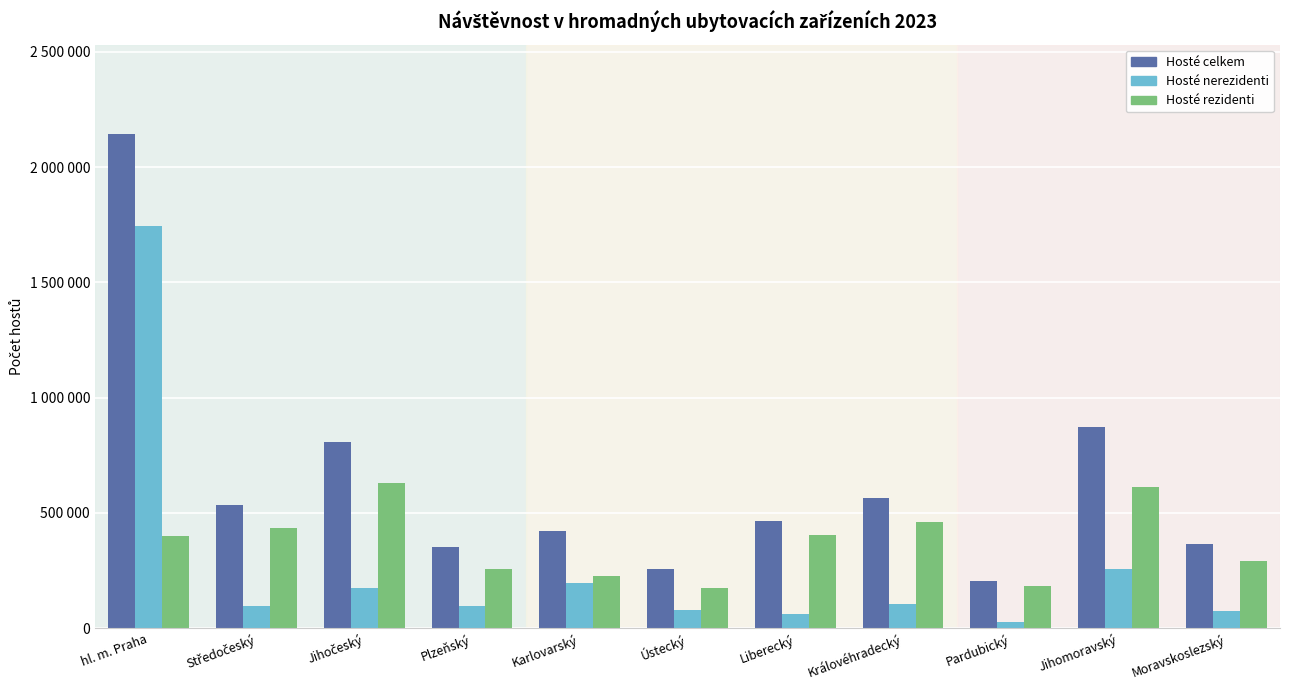

Rank the categories by Hosté celkem value from lowest to highest.

Pardubický, Ústecký, Plzeňský, Moravskoslezský, Karlovarský, Liberecký, Středočeský, Královéhradecký, Jihočeský, Jihomoravský, hl. m. Praha